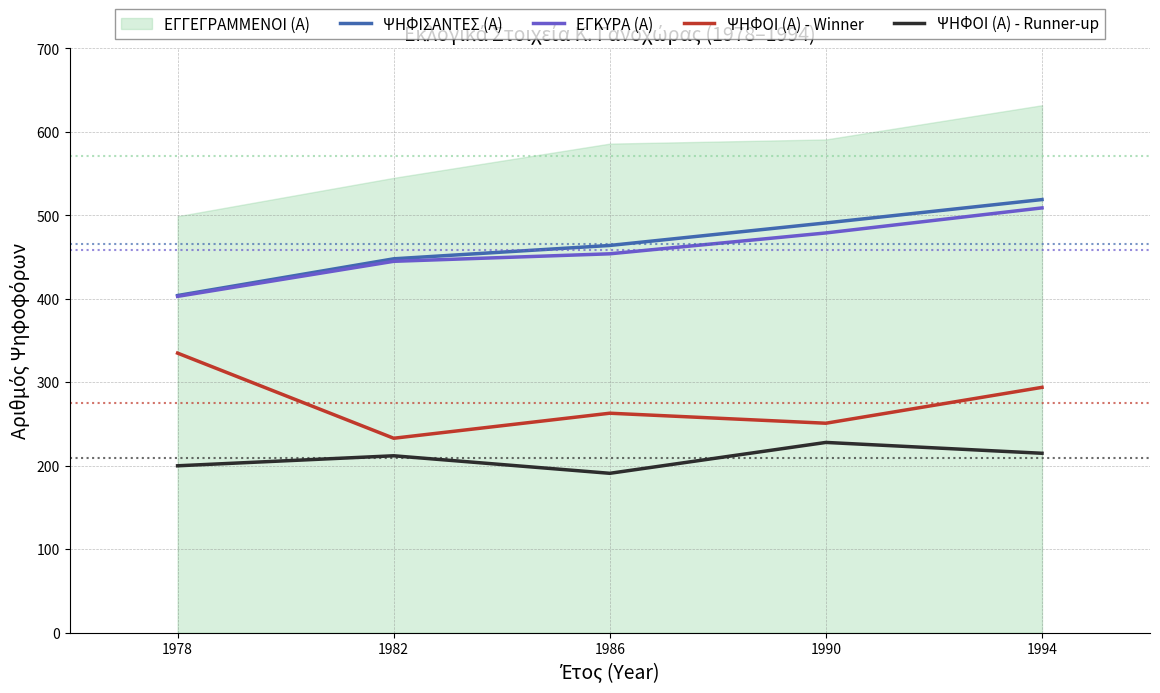

Which series has the largest total across all categories?

ΨΗΦΙΣΑΝΤΕΣ (Α)